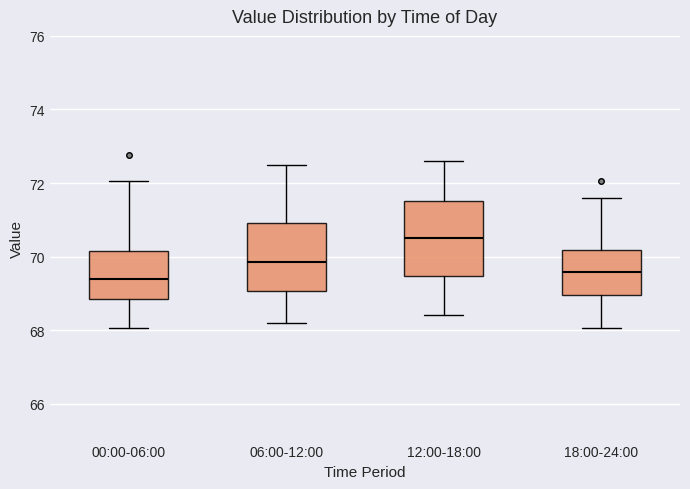

Reading left to right, transcribe this box plot: for each box, give where its median line is, the range the box spans, and where its two whiskers end, as read against the y-axis. The values are not printed on the chart, so give them approximately, as read against the axis.

00:00-06:00: median 69.4, box 68.8 to 70.2, whiskers 68.0 to 72.0
06:00-12:00: median 69.8, box 69.0 to 71.0, whiskers 68.2 to 72.6
12:00-18:00: median 70.6, box 69.4 to 71.6, whiskers 68.4 to 72.6
18:00-24:00: median 69.6, box 69.0 to 70.2, whiskers 68.0 to 71.6